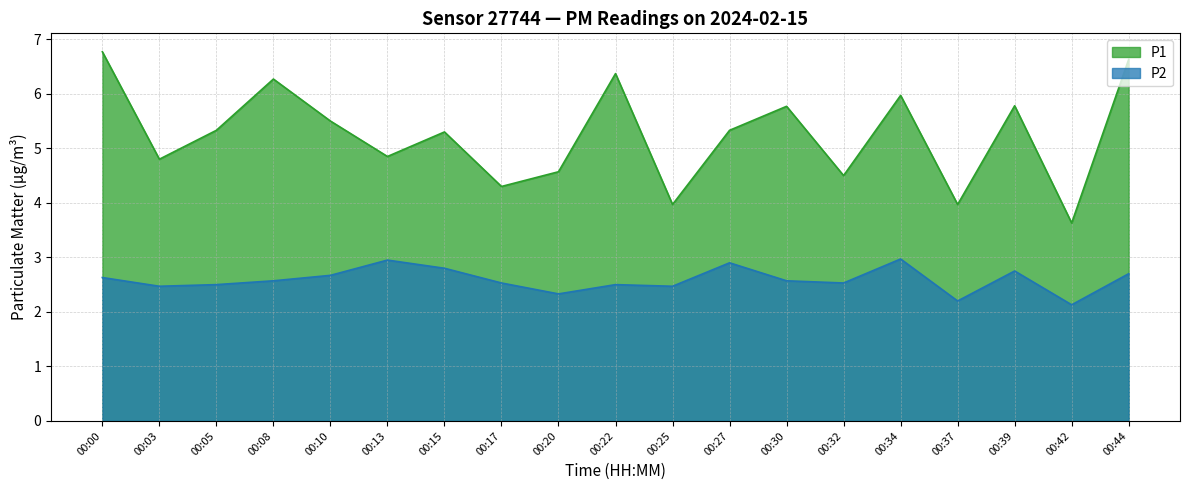

What is the value of the P1 point at the 10th from the left?

6.4